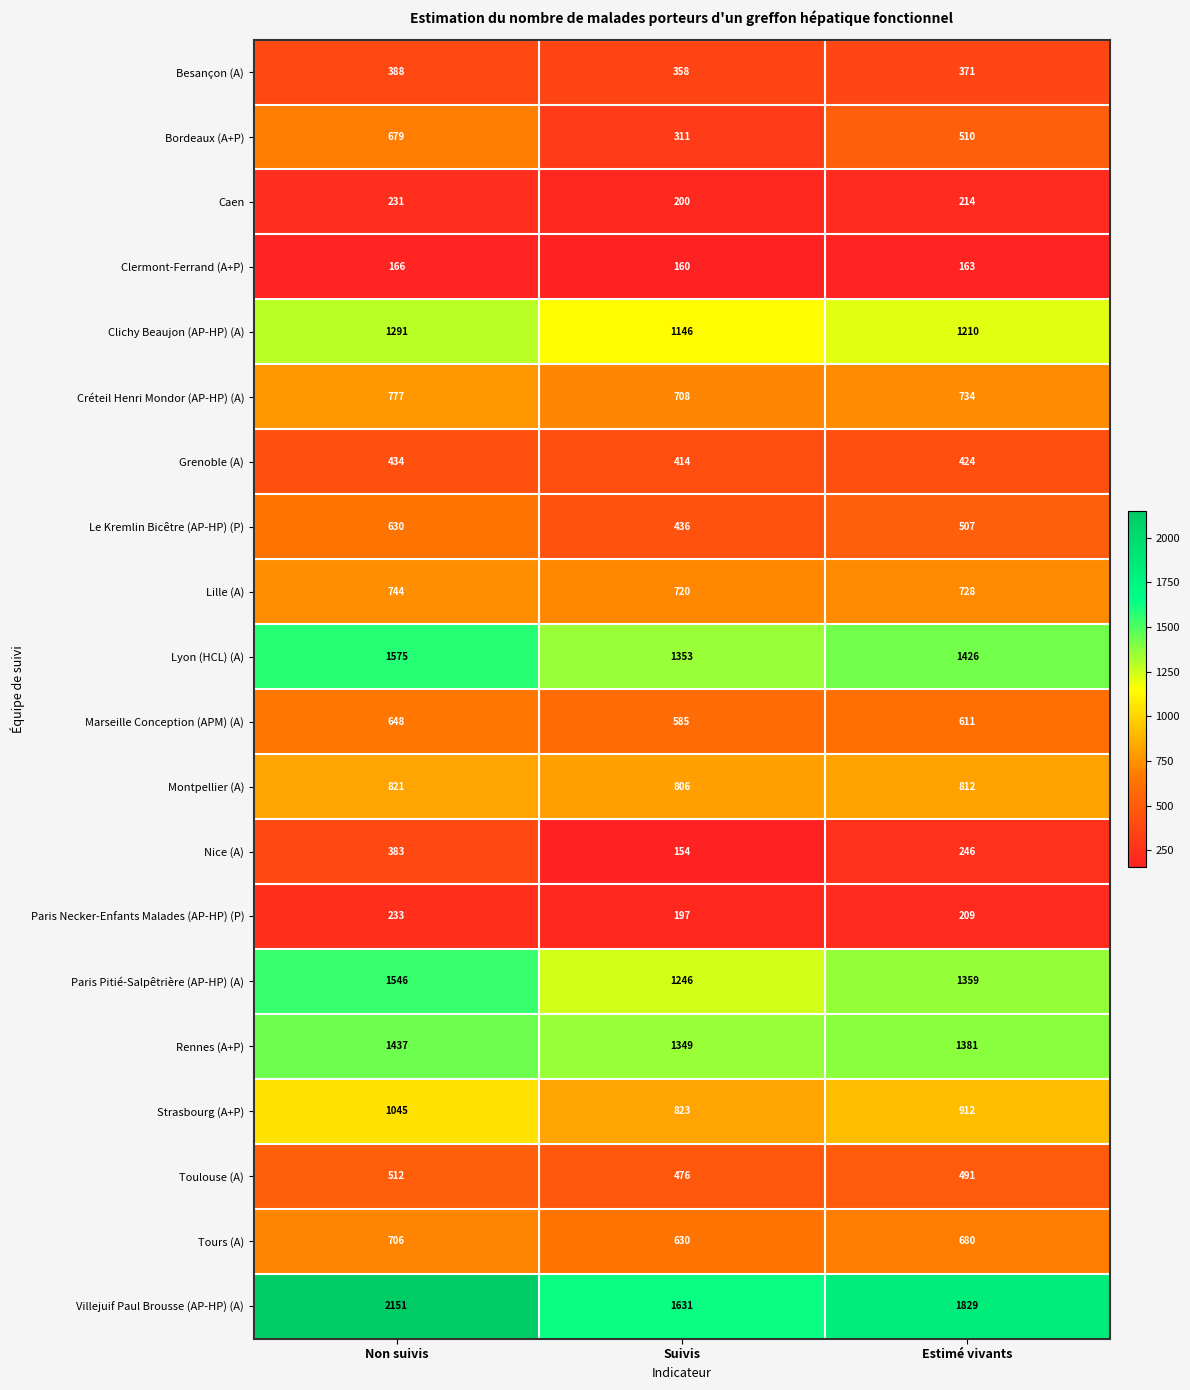

At which category does the chart reach its peak across all series?

Non suivis